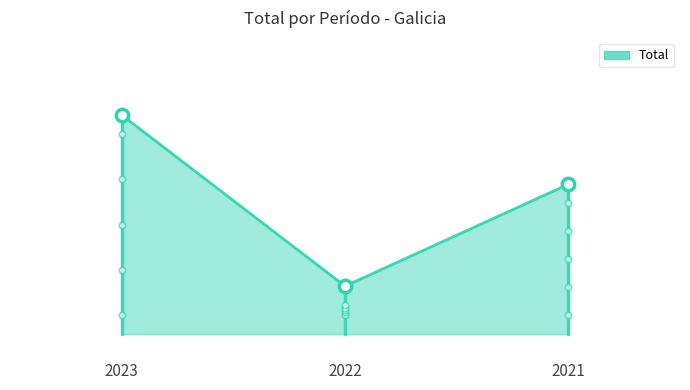

What is the change in value from 2023 to 2022?

-1783